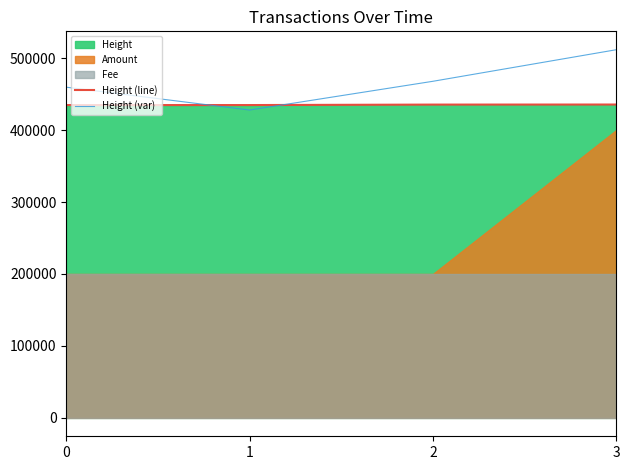

Where is the first local minimum for Height (var)?

1